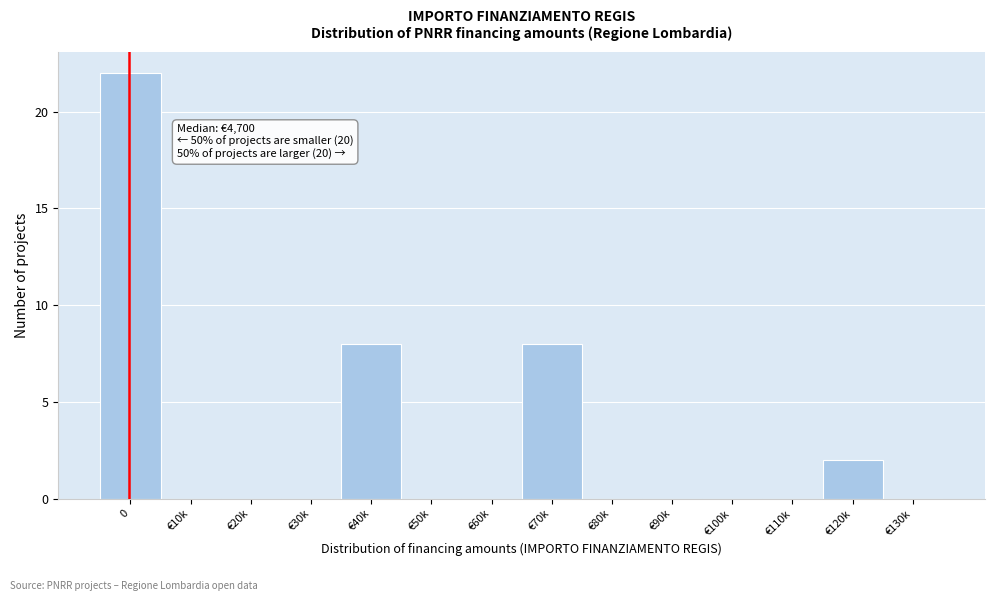

Reading left to right, extract all data points from this chart.

0=22	€10k=0	€20k=0	€30k=0	€40k=8	€50k=0	€60k=0	€70k=8	€80k=0	€90k=0	€100k=0	€110k=0	€120k=2	€130k=0